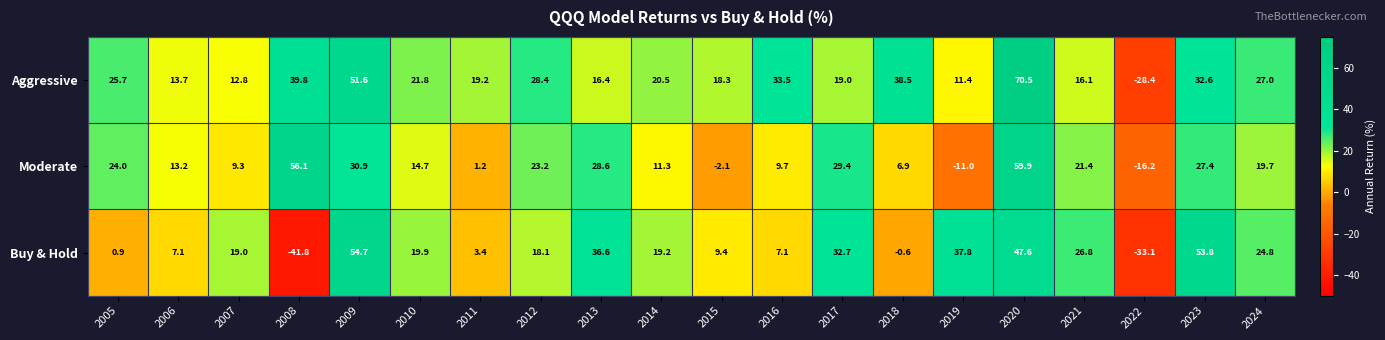

Where does the Aggressive series first go above 21?

2005